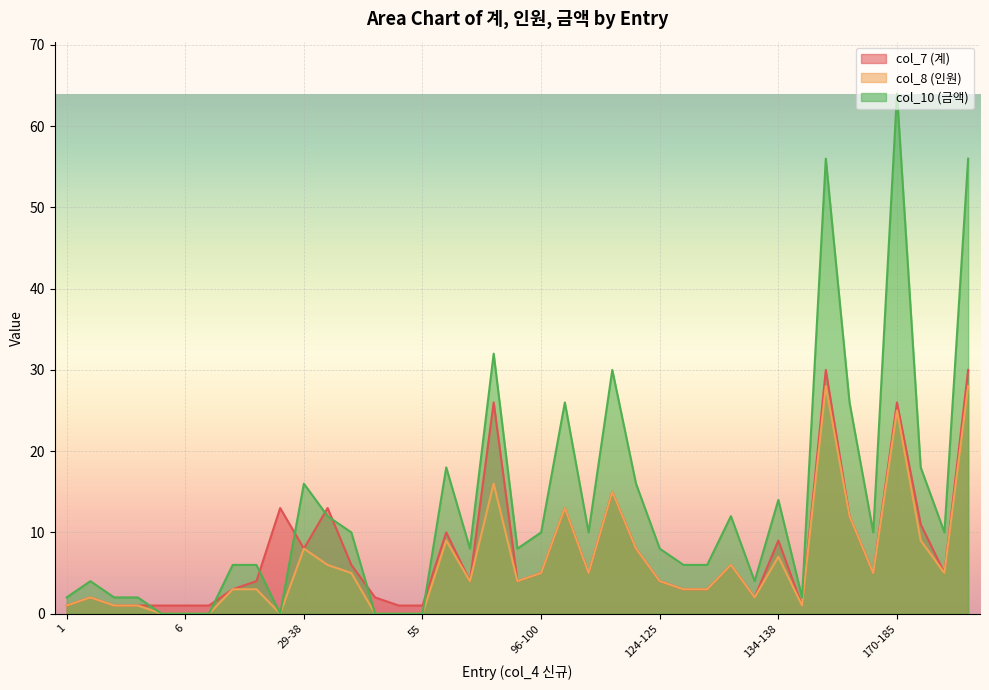

Reading left to right, transcribe all the data shown in this chart.

col_7 (계): 1=1	2=2	3=1	4=1	5=1	6=1	7=1	8=3	9-14=4	15-28=13	29-38=8	39-48=13	49-51=6	52-53=2	54=1	55=1	56-62=10	63-65=4	64-91=26	92-95=4	96-100=5	101-106=13	107-110=5	111-119=15	120-123=8	124-125=4	126-128=3	129=3	130-132=6	133=2	134-138=9	139=1	140-154=30	155-166=12	167-169=5	170-185=26	186-193=11	194-197=5	198+=30
col_8 (인원): 1=1	2=2	3=1	4=1	5=0	6=0	7=0	8=3	9-14=3	15-28=0	29-38=8	39-48=6	49-51=5	52-53=0	54=0	55=0	56-62=9	63-65=4	64-91=16	92-95=4	96-100=5	101-106=13	107-110=5	111-119=15	120-123=8	124-125=4	126-128=3	129=3	130-132=6	133=2	134-138=7	139=1	140-154=28	155-166=12	167-169=5	170-185=25	186-193=9	194-197=5	198+=28
col_10 (금액): 1=2	2=4	3=2	4=2	5=0	6=0	7=0	8=6	9-14=6	15-28=0	29-38=16	39-48=12	49-51=10	52-53=0	54=0	55=0	56-62=18	63-65=8	64-91=32	92-95=8	96-100=10	101-106=26	107-110=10	111-119=30	120-123=16	124-125=8	126-128=6	129=6	130-132=12	133=4	134-138=14	139=2	140-154=56	155-166=26	167-169=10	170-185=64	186-193=18	194-197=10	198+=56